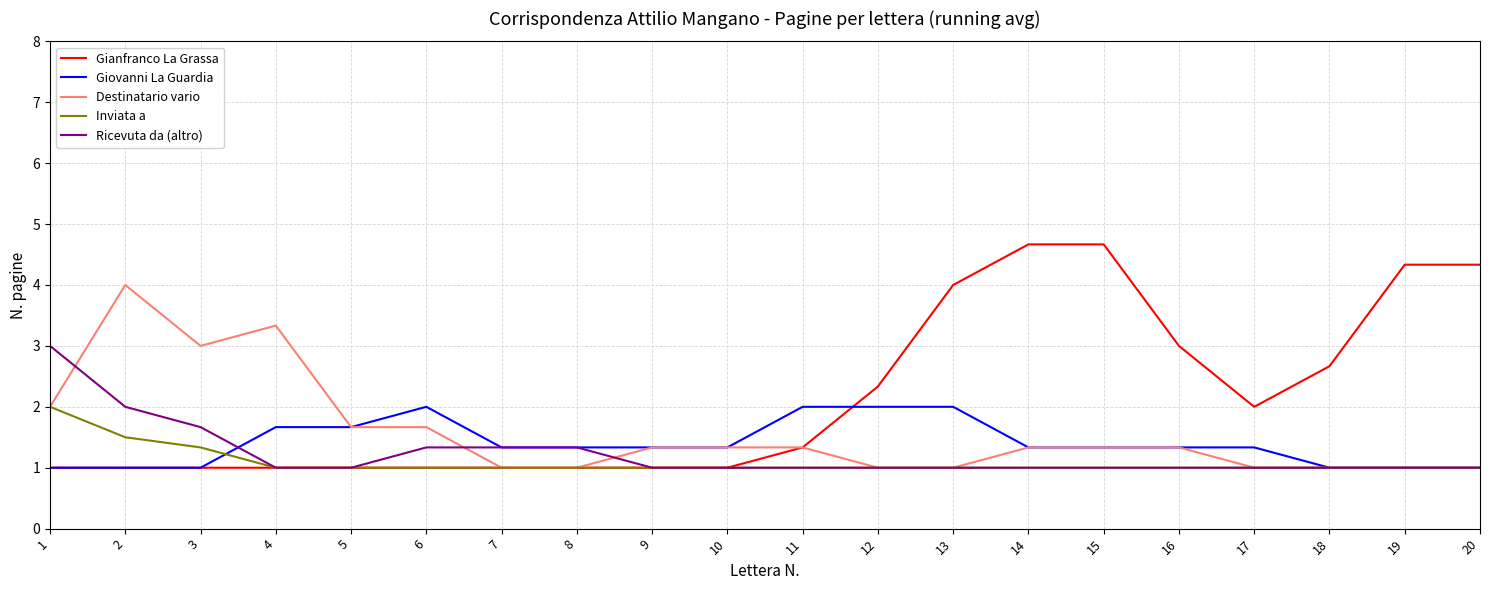

Between 7 and 14, which series saw the biggest shift?

Gianfranco La Grassa